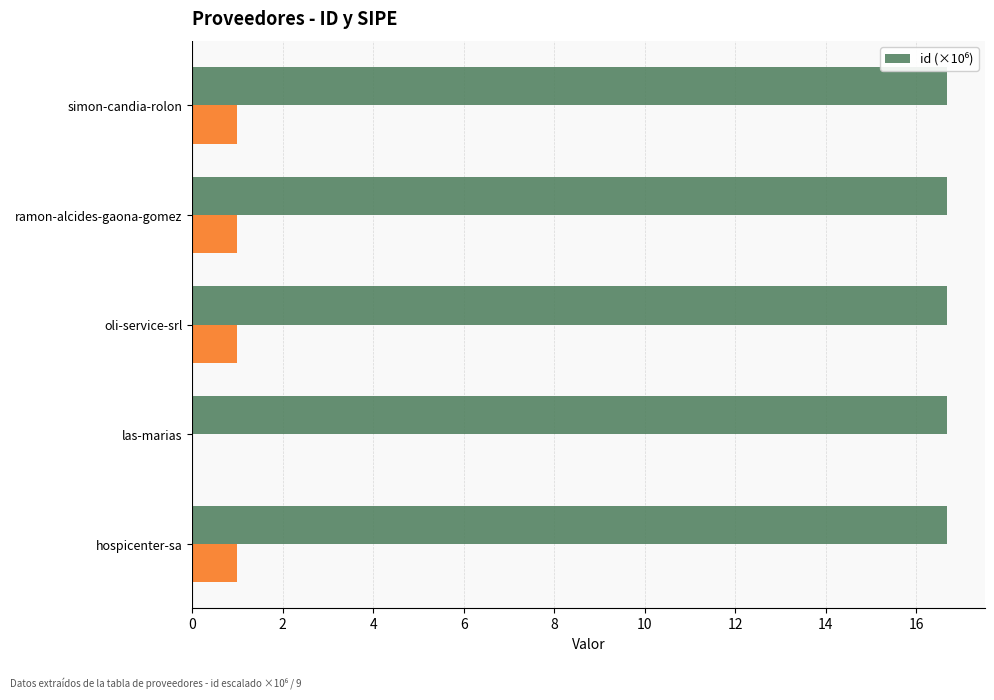

What is the greatest value displayed?

16.7